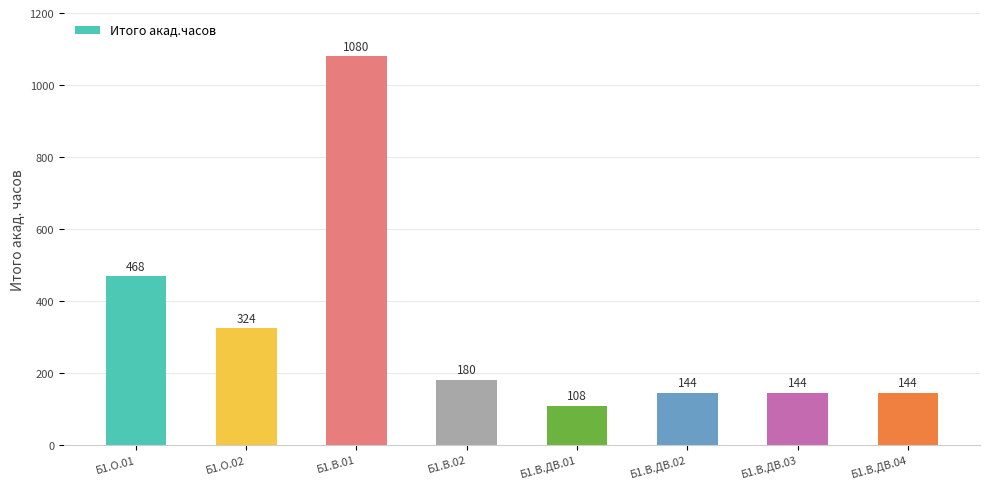

Which label corresponds to the largest value in the chart?

Б1.В.01